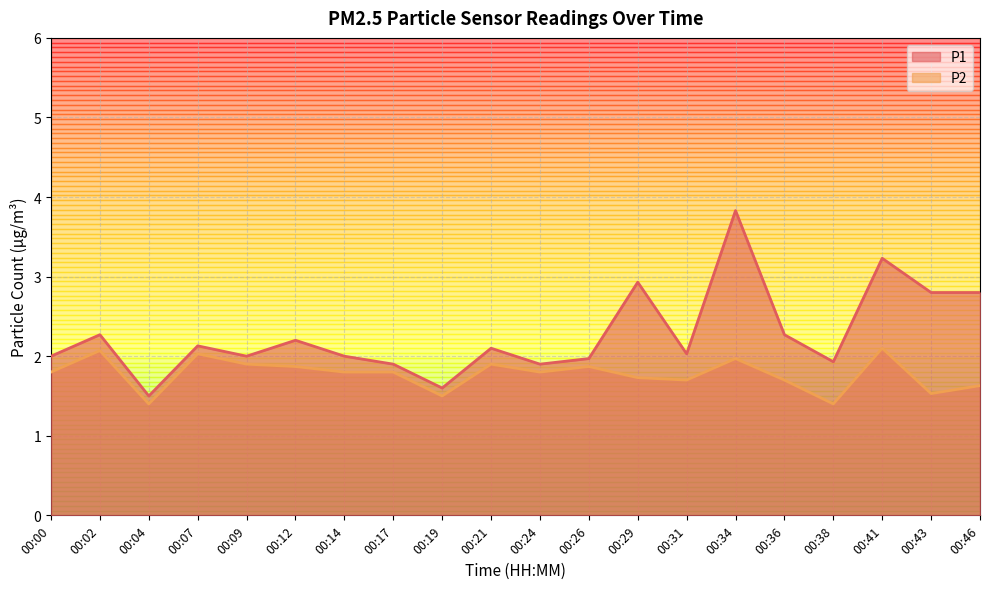

Reading left to right, transcribe all the data shown in this chart.

P1: 2.0	2.3	1.5	2.1	2.0	2.2	2.0	1.9	1.6	2.1	1.9	2.0	2.9	2.0	3.8	2.3	1.9	3.2	2.8	2.8
P2: 1.8	2.1	1.4	2.0	1.9	1.9	1.8	1.8	1.5	1.9	1.8	1.9	1.7	1.7	2.0	1.7	1.4	2.1	1.5	1.6